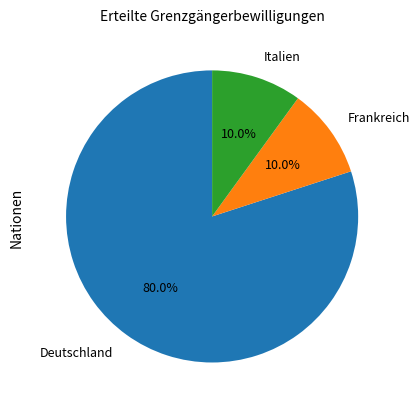

Is there any slice that represents more than half of the pie?

Yes